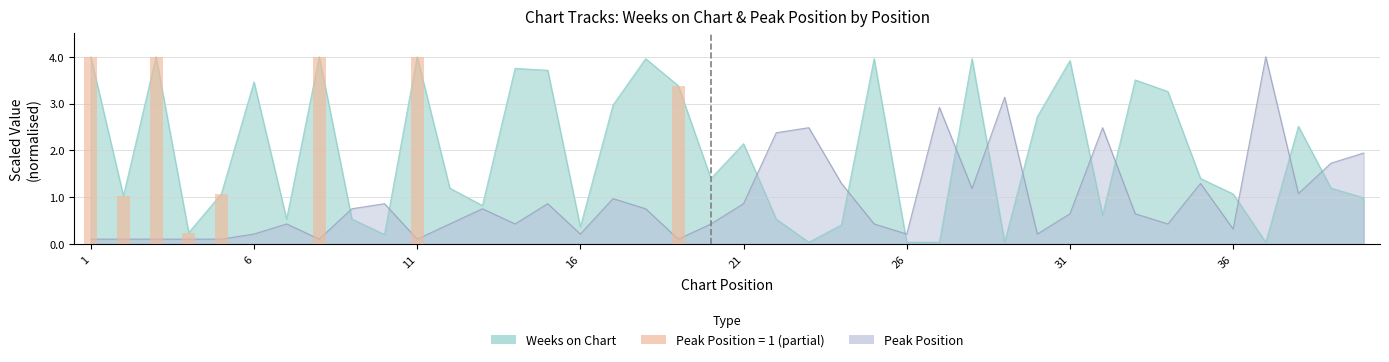

Which series has the widest spread of values?

Weeks on Chart